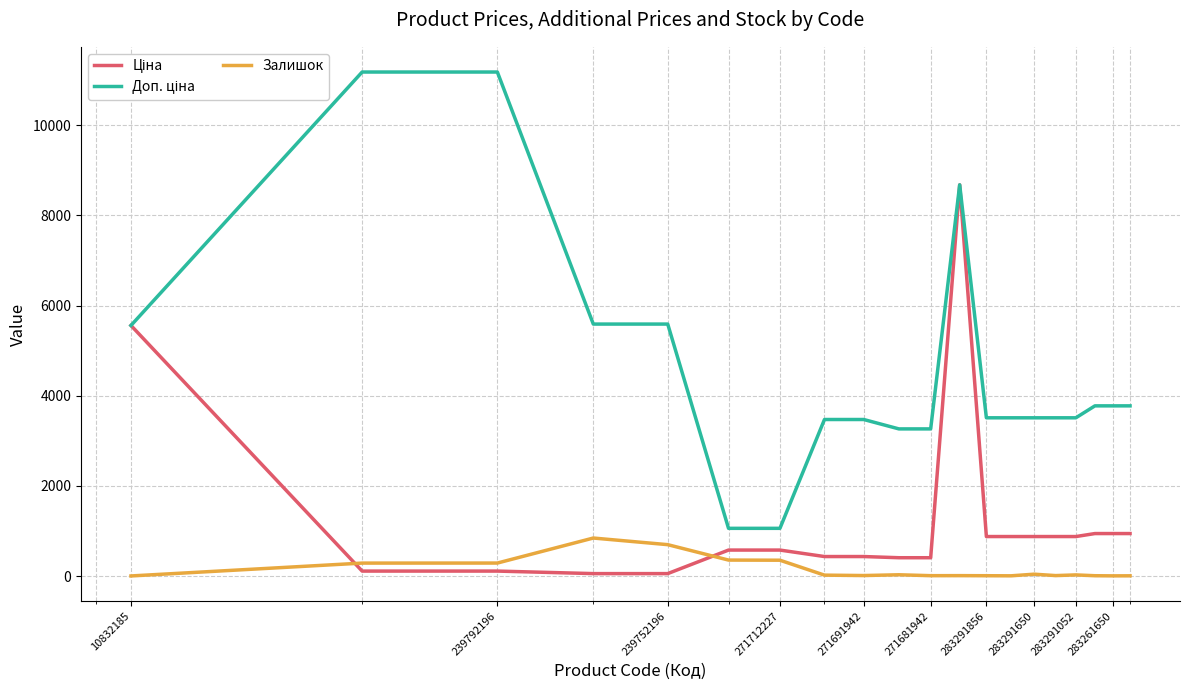

What is the greatest value displayed?

11182.0